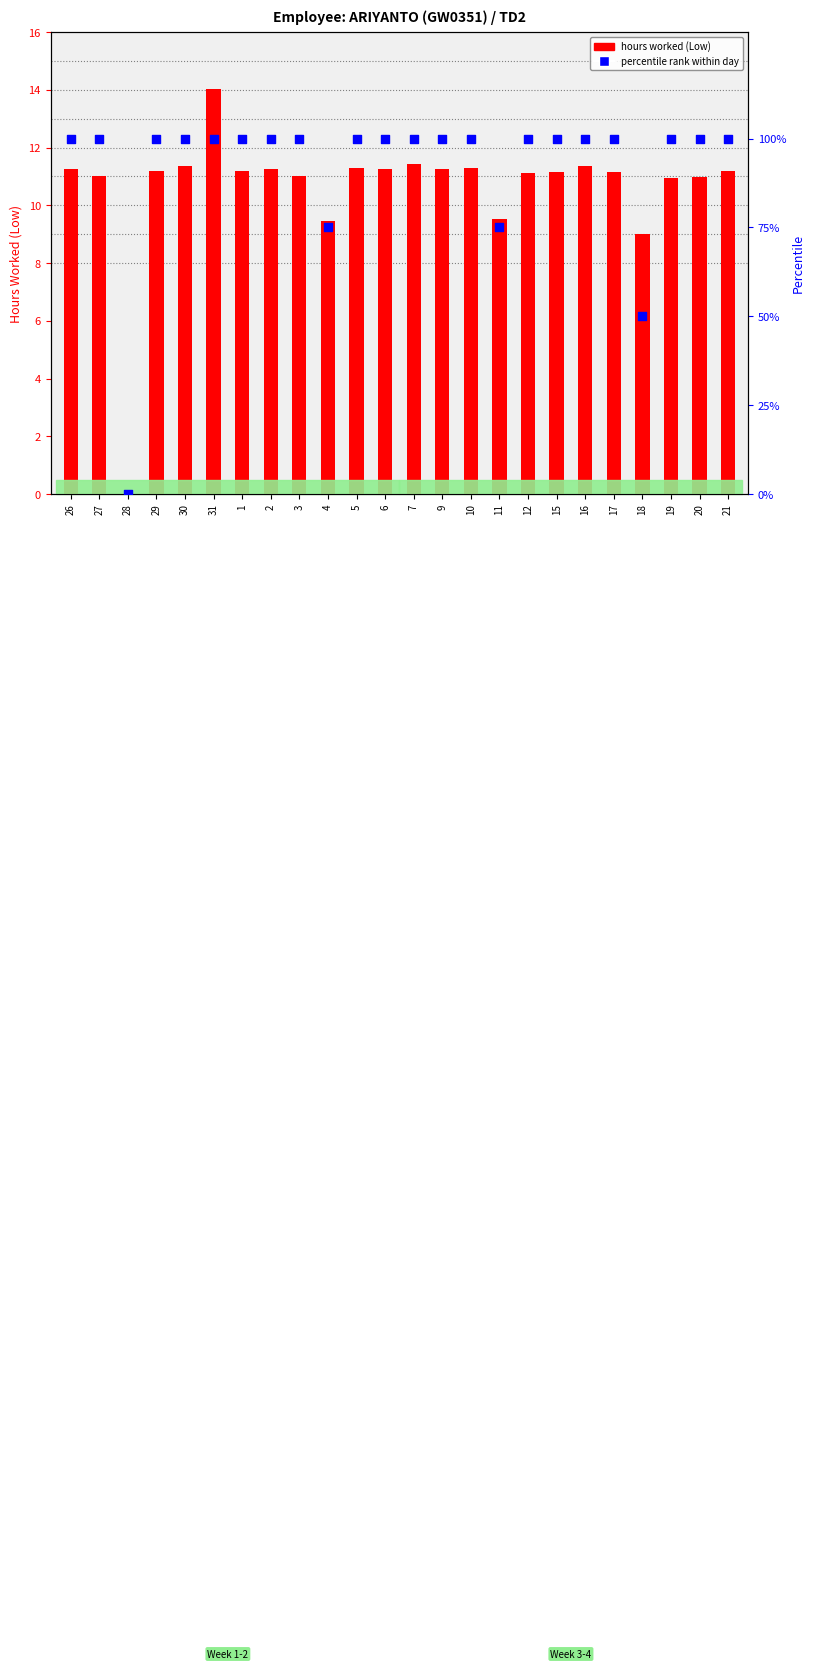

Which series has the largest total across all categories?

percentile rank within day